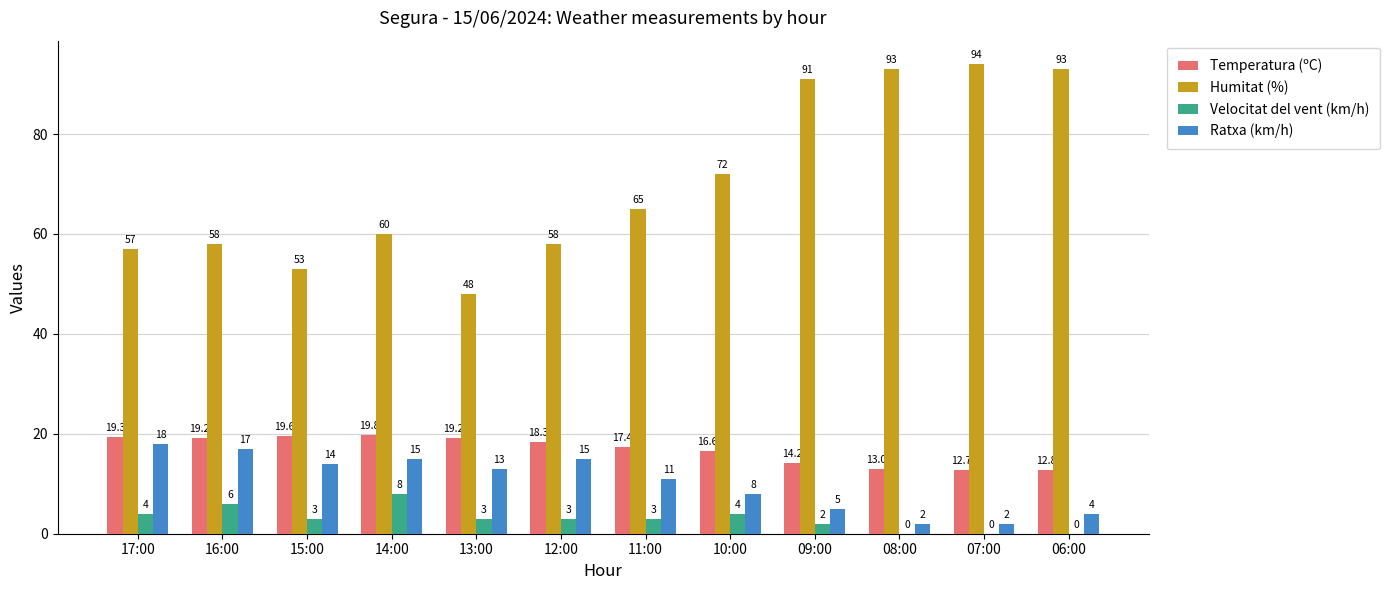

What is the greatest value displayed?

94.0